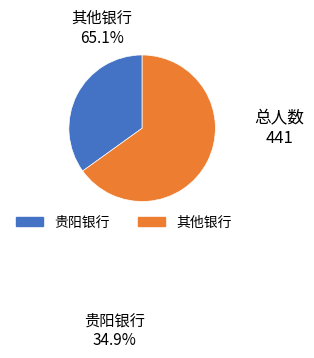

Is there a majority slice in this chart?

Yes